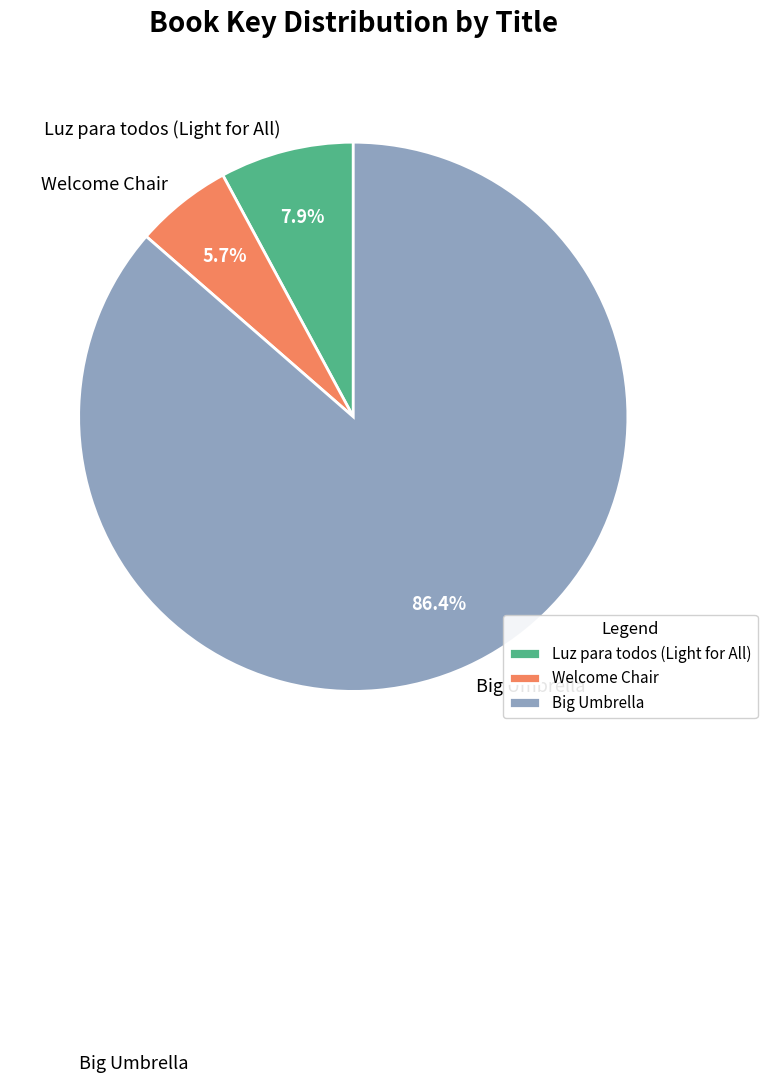

Combined, do Big Umbrella and Welcome Chair account for over 50%?

Yes